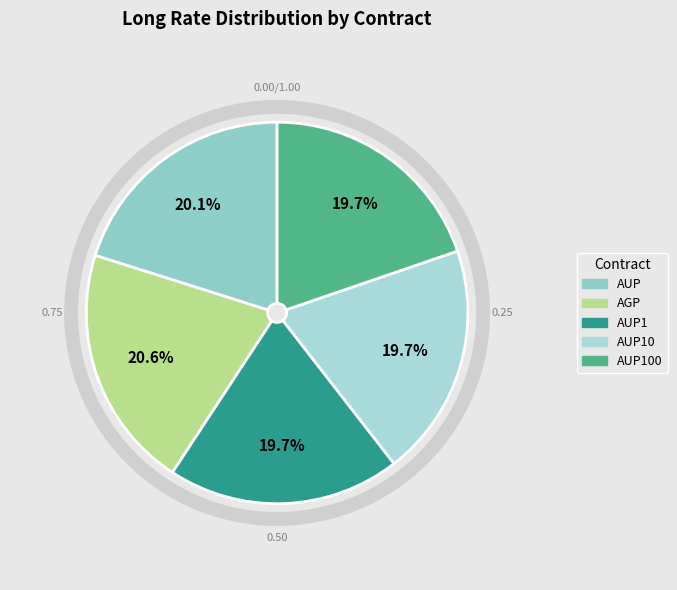

How many slices are in this pie chart?

5